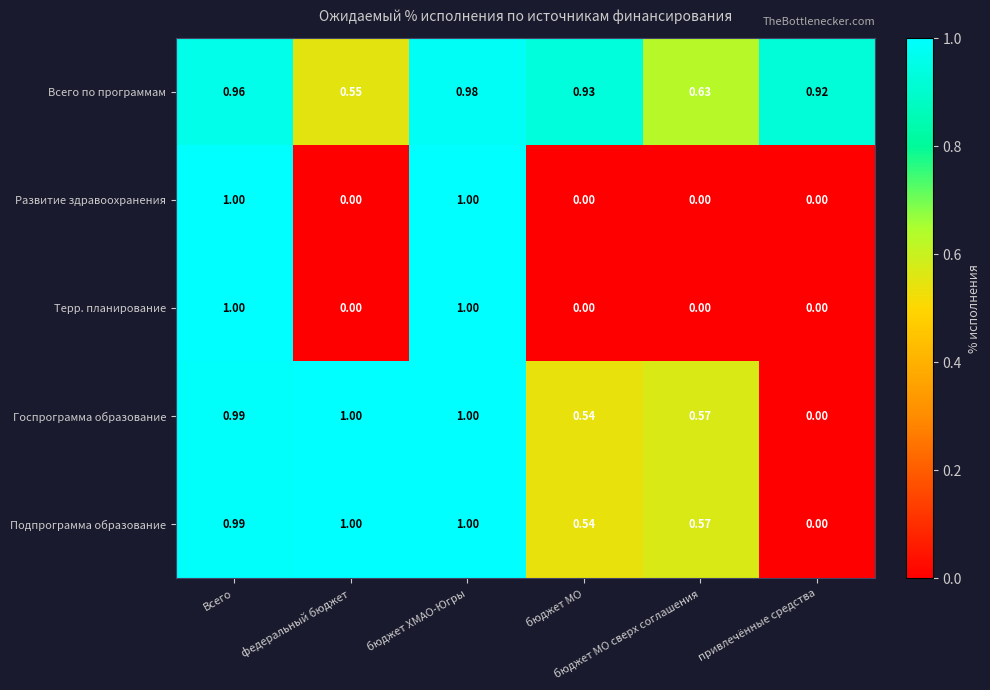

How many values in Госпрограмма образование are above zero?

5